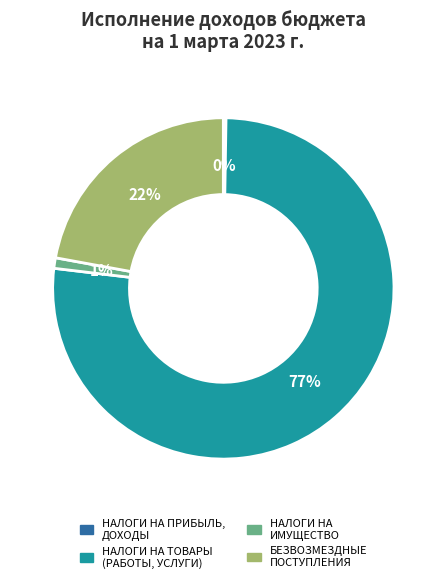

To the nearest percent, what is the average slice percentage?

25%